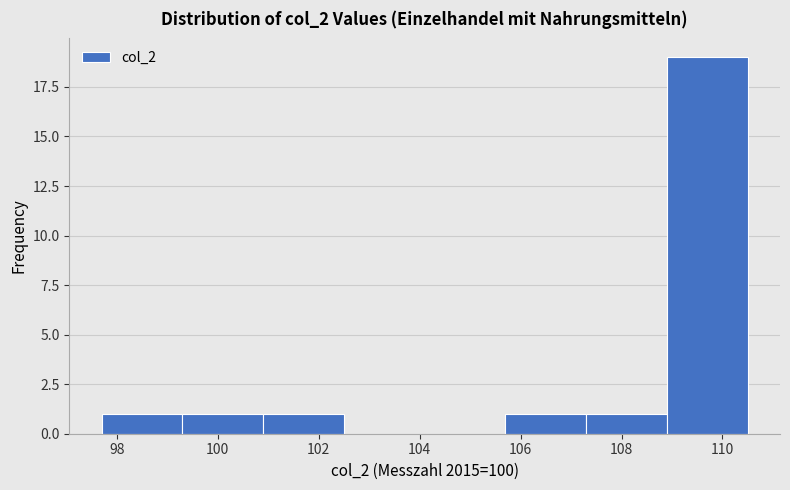

Over which range of the x-axis is the bar tallest?

108.9 to 110.5